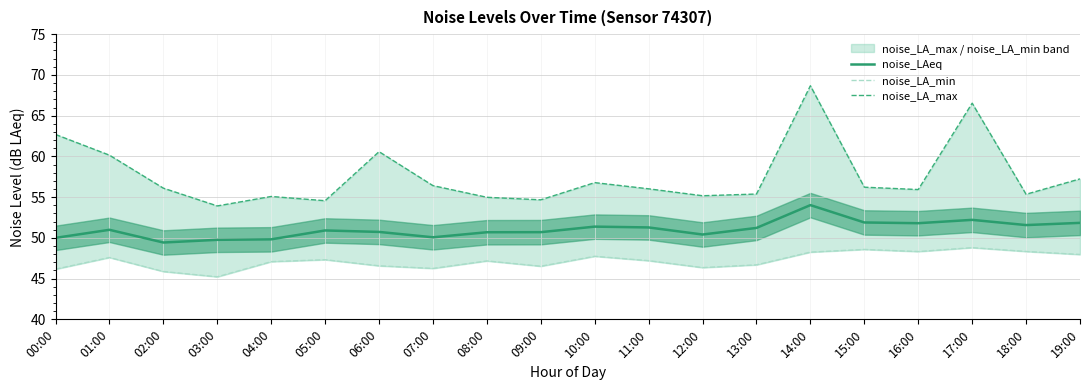

What is the label of the 2nd point from the right?

18:00